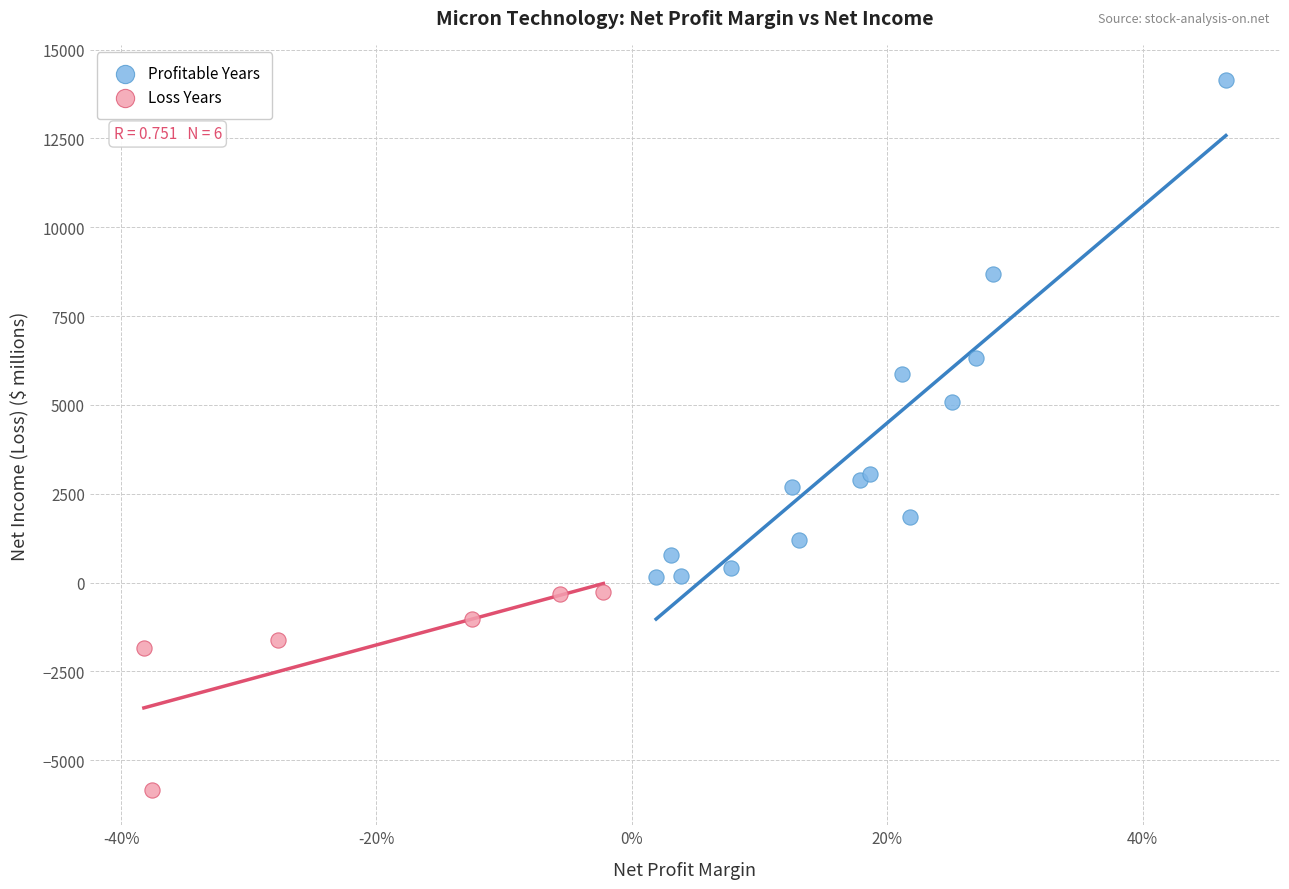

Which series has the largest Y range (max minus min)?

Profitable Years